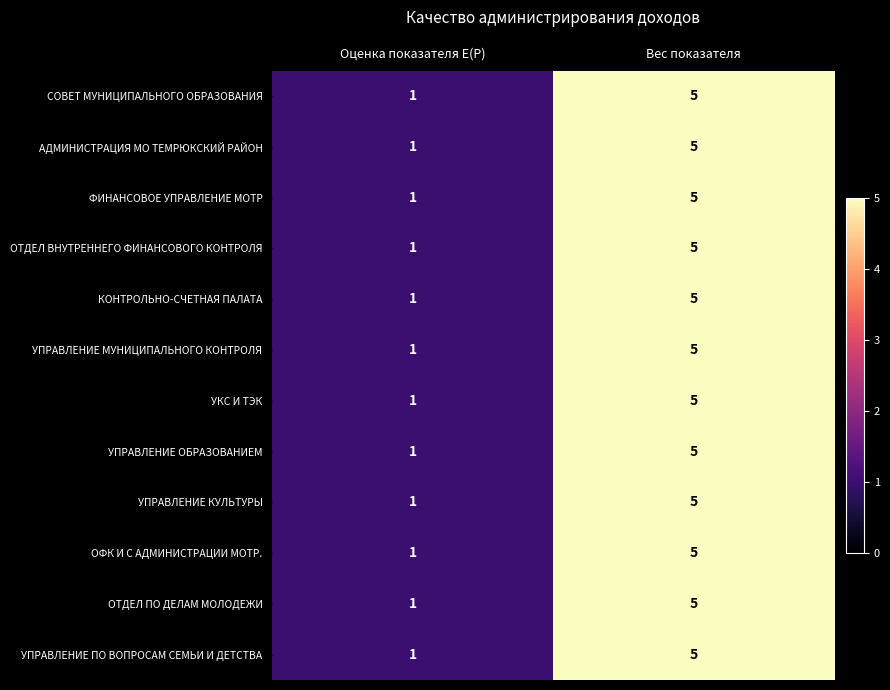

Reading left to right, extract all data points from this chart.

СОВЕТ МУНИЦИПАЛЬНОГО ОБРАЗОВАНИЯ: Оценка показателя E(P)=1	Вес показателя=5
АДМИНИСТРАЦИЯ МО ТЕМРЮКСКИЙ РАЙОН: Оценка показателя E(P)=1	Вес показателя=5
ФИНАНСОВОЕ УПРАВЛЕНИЕ МОТР: Оценка показателя E(P)=1	Вес показателя=5
ОТДЕЛ ВНУТРЕННЕГО ФИНАНСОВОГО КОНТРОЛЯ: Оценка показателя E(P)=1	Вес показателя=5
КОНТРОЛЬНО-СЧЕТНАЯ ПАЛАТА: Оценка показателя E(P)=1	Вес показателя=5
УПРАВЛЕНИЕ МУНИЦИПАЛЬНОГО КОНТРОЛЯ: Оценка показателя E(P)=1	Вес показателя=5
УКС И ТЭК: Оценка показателя E(P)=1	Вес показателя=5
УПРАВЛЕНИЕ ОБРАЗОВАНИЕМ: Оценка показателя E(P)=1	Вес показателя=5
УПРАВЛЕНИЕ КУЛЬТУРЫ: Оценка показателя E(P)=1	Вес показателя=5
ОФК И С АДМИНИСТРАЦИИ МОТР.: Оценка показателя E(P)=1	Вес показателя=5
ОТДЕЛ ПО ДЕЛАМ МОЛОДЕЖИ: Оценка показателя E(P)=1	Вес показателя=5
УПРАВЛЕНИЕ ПО ВОПРОСАМ СЕМЬИ И ДЕТСТВА: Оценка показателя E(P)=1	Вес показателя=5